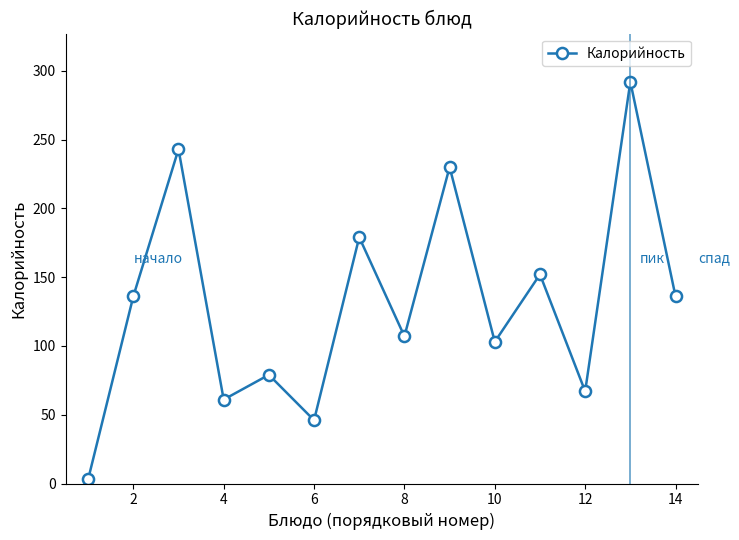

Reading left to right, list all the values displayed in this chart.

3	136	243	61	79	46	179	107	230	103	152	67	292	136